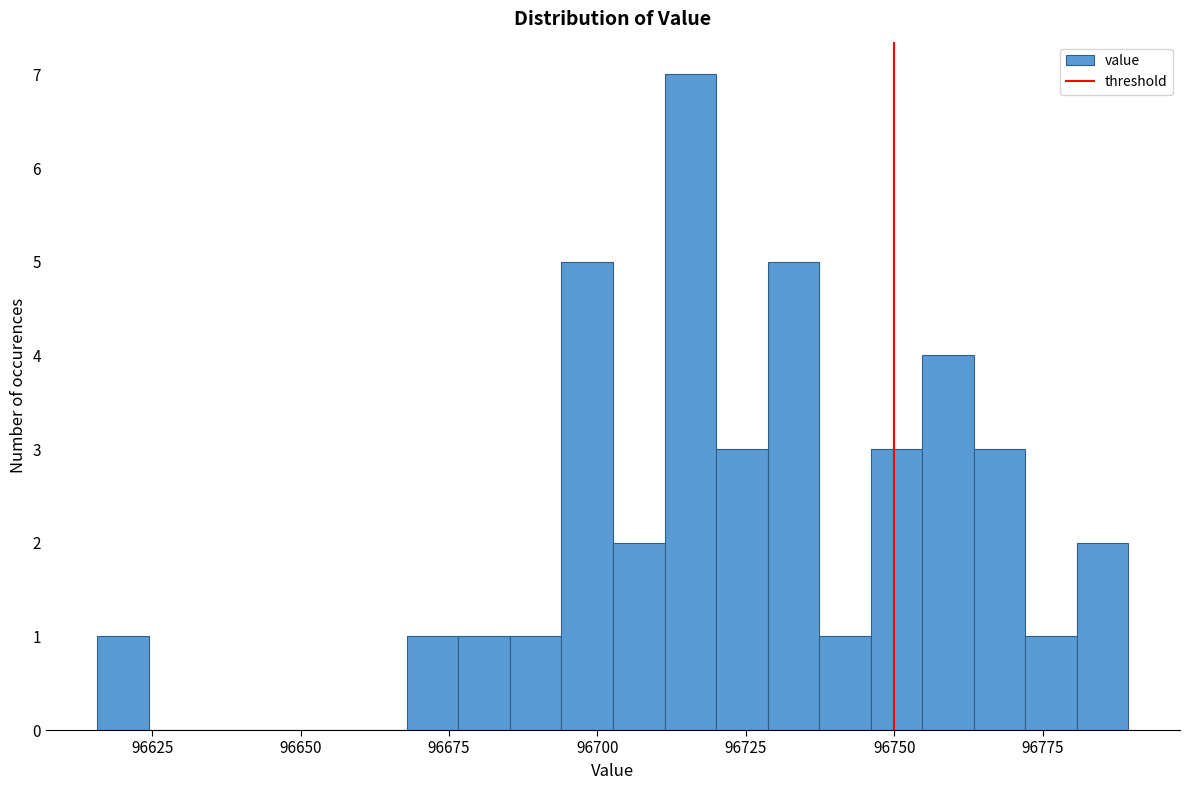

Around what value on the x-axis is the tallest bar? Give the approximate position of its centre, as read against the axis.

96715